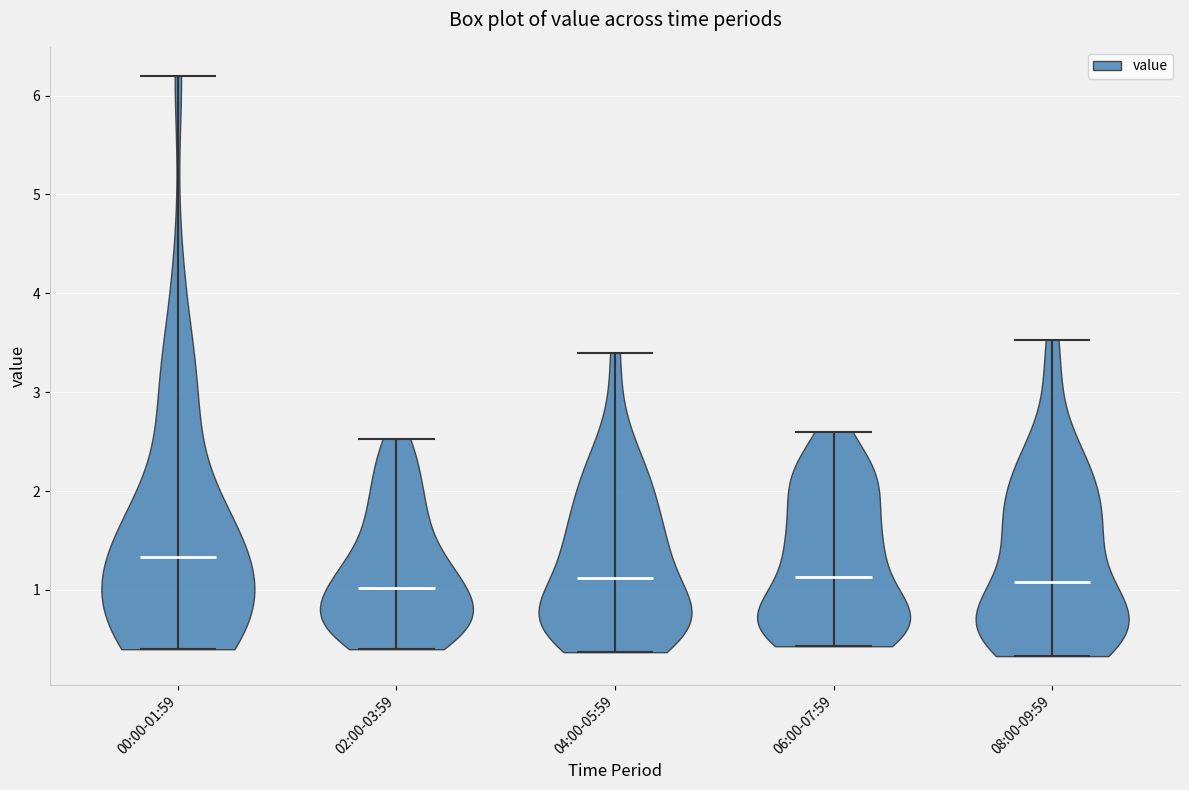

Reading left to right, read every violin against the y-axis: where its median line is, and the lowest and highest points it reaches. The values are not printed on the chart, so give them approximately, as read against the axis.

00:00-01:59: median line 1.3, lowest point 0.4, highest point 6.2
02:00-03:59: median line 1.0, lowest point 0.4, highest point 2.5
04:00-05:59: median line 1.1, lowest point 0.4, highest point 3.4
06:00-07:59: median line 1.1, lowest point 0.4, highest point 2.6
08:00-09:59: median line 1.1, lowest point 0.3, highest point 3.5